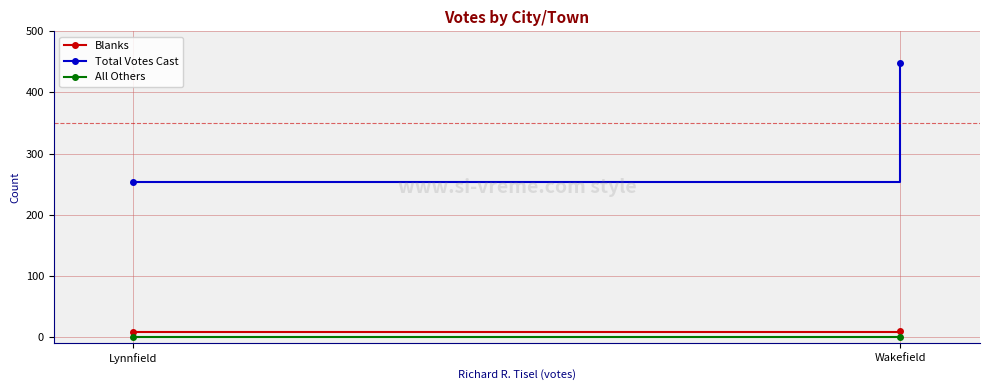

Rank the series by their maximum value, from highest to lowest.

Total Votes Cast, Blanks, All Others